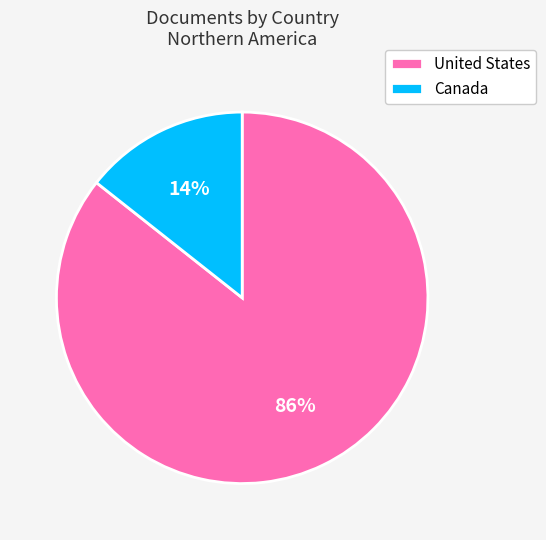

Which slice is the largest?

United States